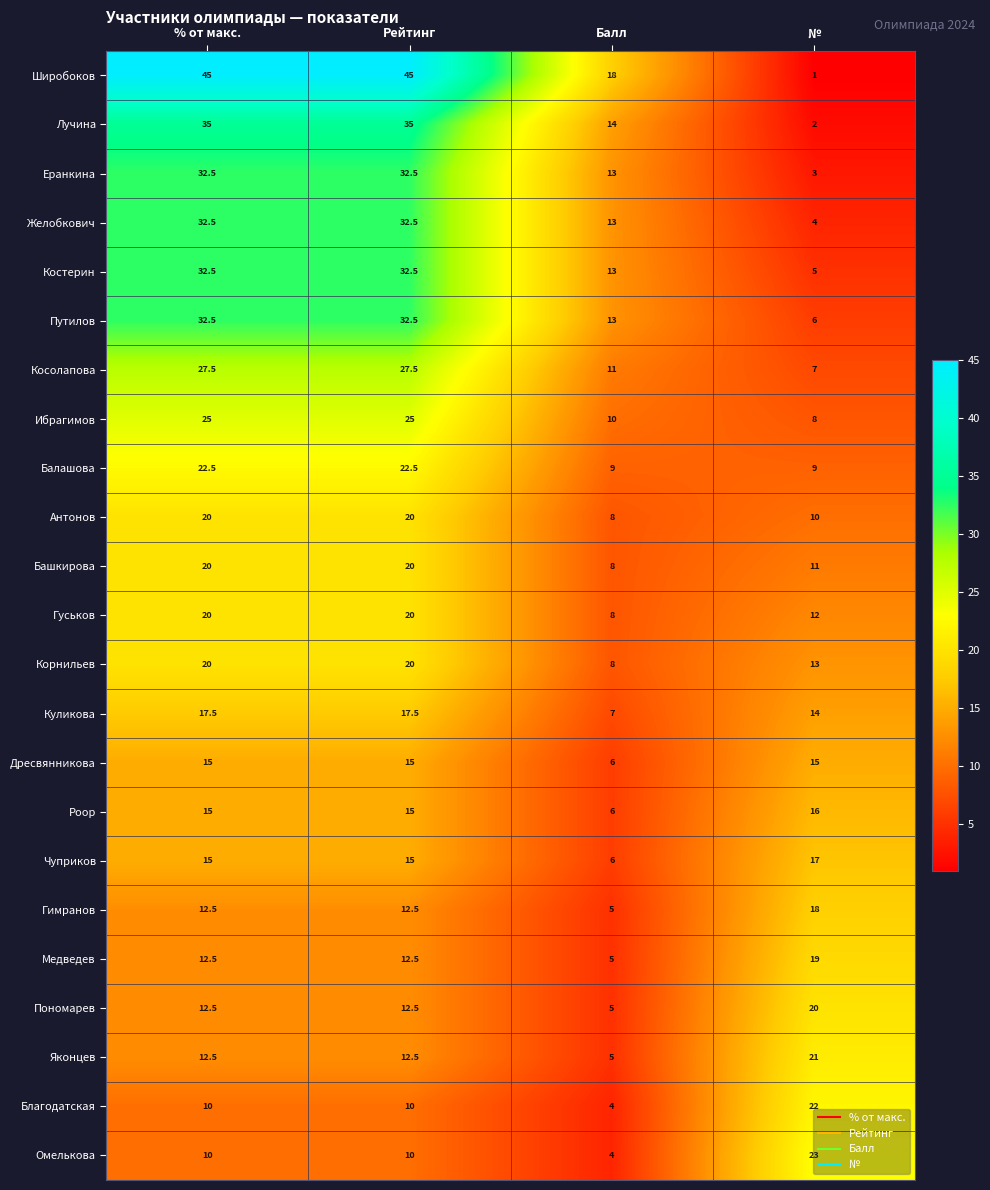

How many values in the Корнильев series are below 20?

2